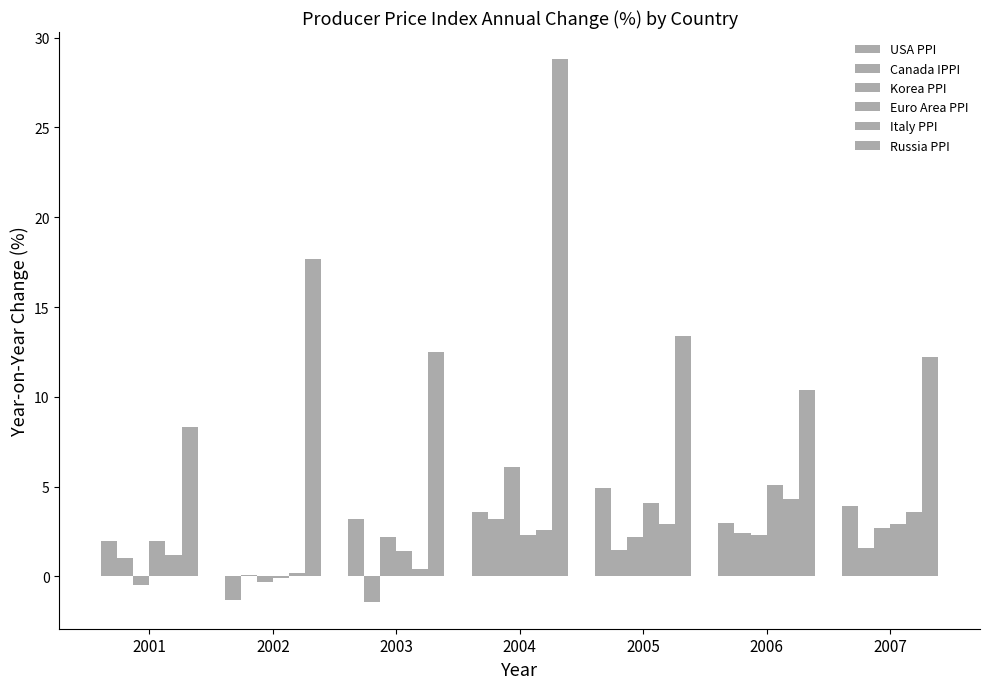

Reading left to right, extract all data points from this chart.

USA PPI: 2.0	-1.3	3.2	3.6	4.9	3.0	3.9
Canada IPPI: 1.0	0.1	-1.4	3.2	1.5	2.4	1.6
Korea PPI: -0.5	-0.3	2.2	6.1	2.2	2.3	2.7
Euro Area PPI: 2.0	-0.1	1.4	2.3	4.1	5.1	2.9
Italy PPI: 1.2	0.2	0.4	2.6	2.9	4.3	3.6
Russia PPI: 8.3	17.7	12.5	28.8	13.4	10.4	12.2